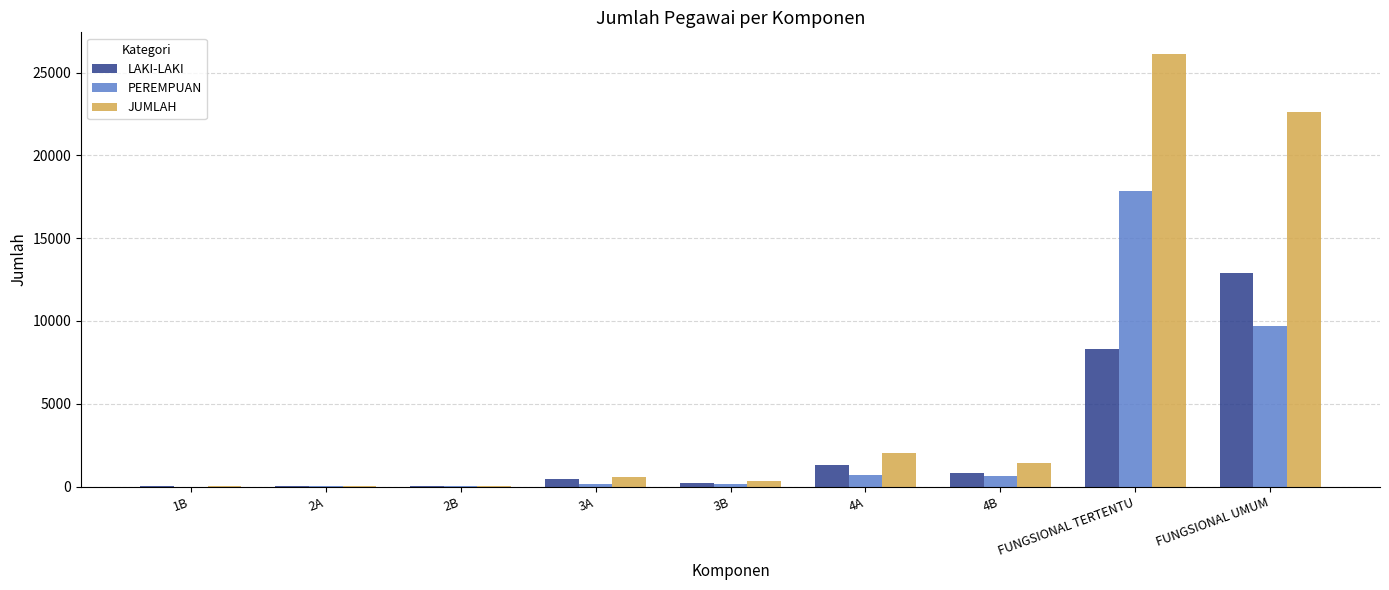

Which series changed the most between 1B and FUNGSIONAL TERTENTU?

JUMLAH